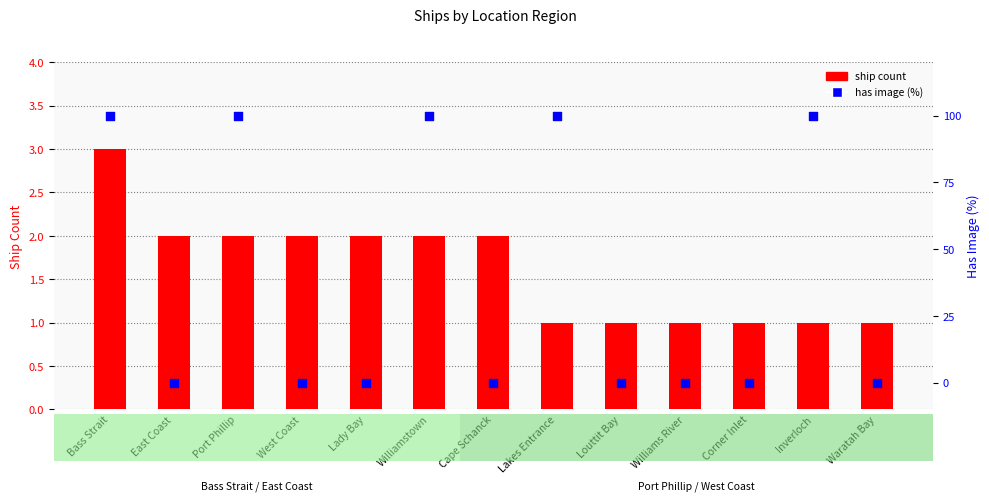

What is the total value across all series at Inverloch?

101